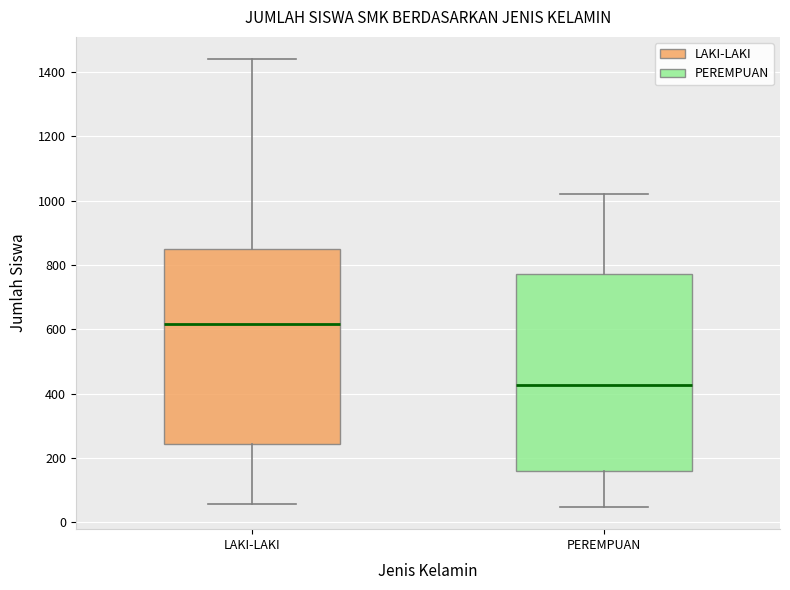

Reading left to right, read every box against the y-axis: the position of its median line, the range the box covers, and the ends of its whiskers. The values are not printed on the chart, so give them approximately, as read against the axis.

LAKI-LAKI: median 620, box 240 to 840, whiskers 60 to 1440
PEREMPUAN: median 420, box 160 to 780, whiskers 40 to 1020